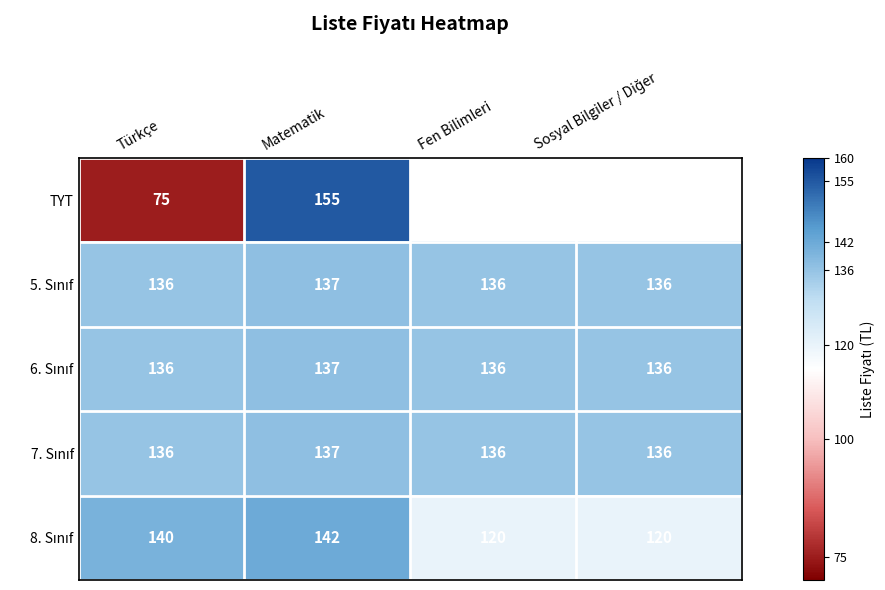

The value of TYT at Matematik is 204. True or false?

False